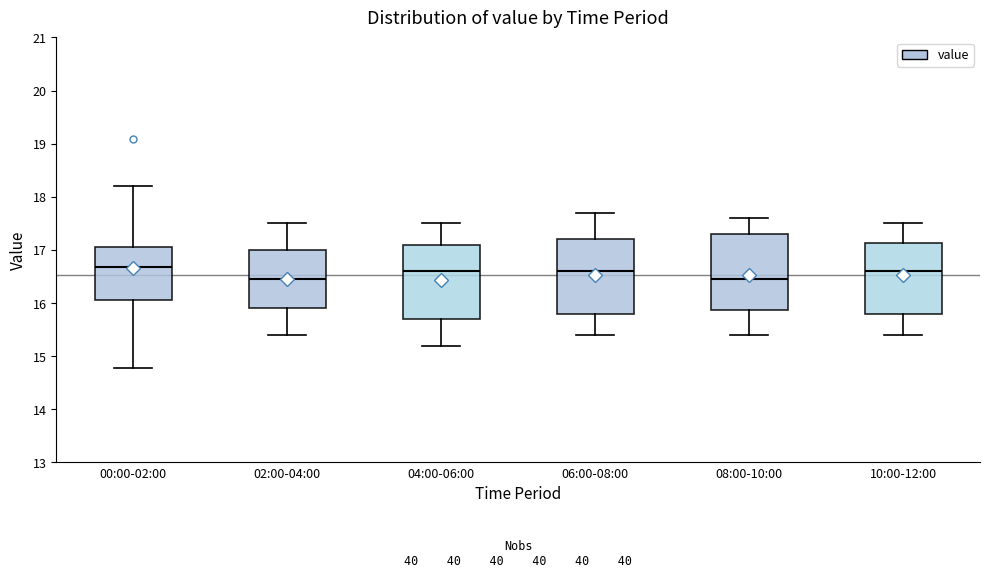

Reading left to right, transcribe this box plot: for each box, give where its median line is, the range the box spans, and where its two whiskers end, as read against the y-axis. The values are not printed on the chart, so give them approximately, as read against the axis.

00:00-02:00: median 16.7, box 16.1 to 17.1, whiskers 14.8 to 18.2
02:00-04:00: median 16.5, box 15.9 to 17.0, whiskers 15.4 to 17.5
04:00-06:00: median 16.6, box 15.7 to 17.1, whiskers 15.2 to 17.5
06:00-08:00: median 16.6, box 15.8 to 17.2, whiskers 15.4 to 17.7
08:00-10:00: median 16.5, box 15.9 to 17.3, whiskers 15.4 to 17.6
10:00-12:00: median 16.6, box 15.8 to 17.1, whiskers 15.4 to 17.5